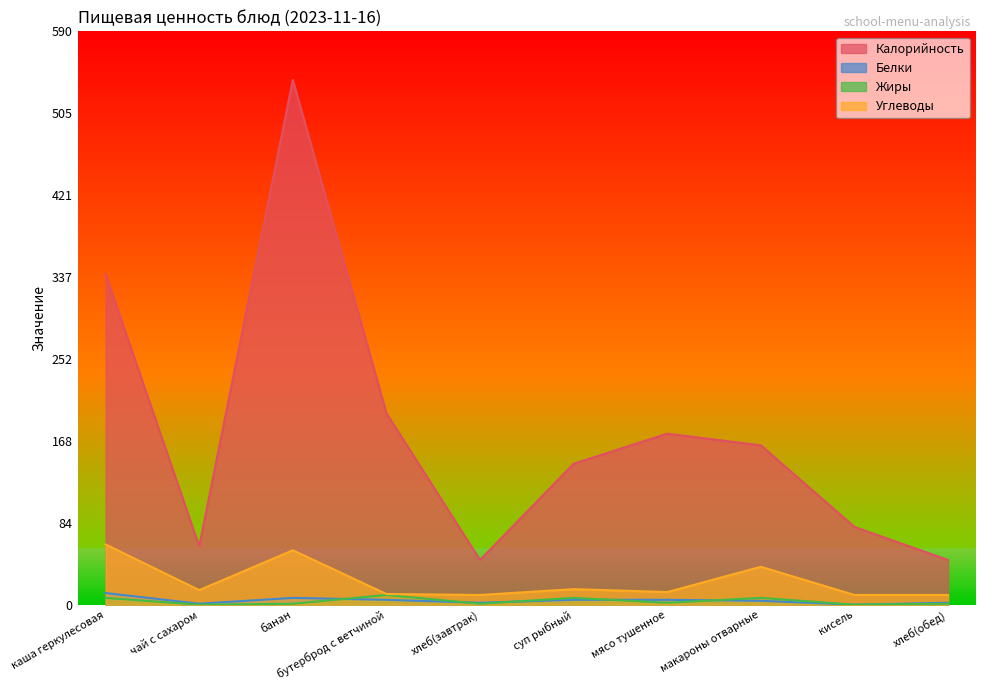

Rank the series at суп рыбный from lowest to highest value.

Белки, Жиры, Углеводы, Калорийность